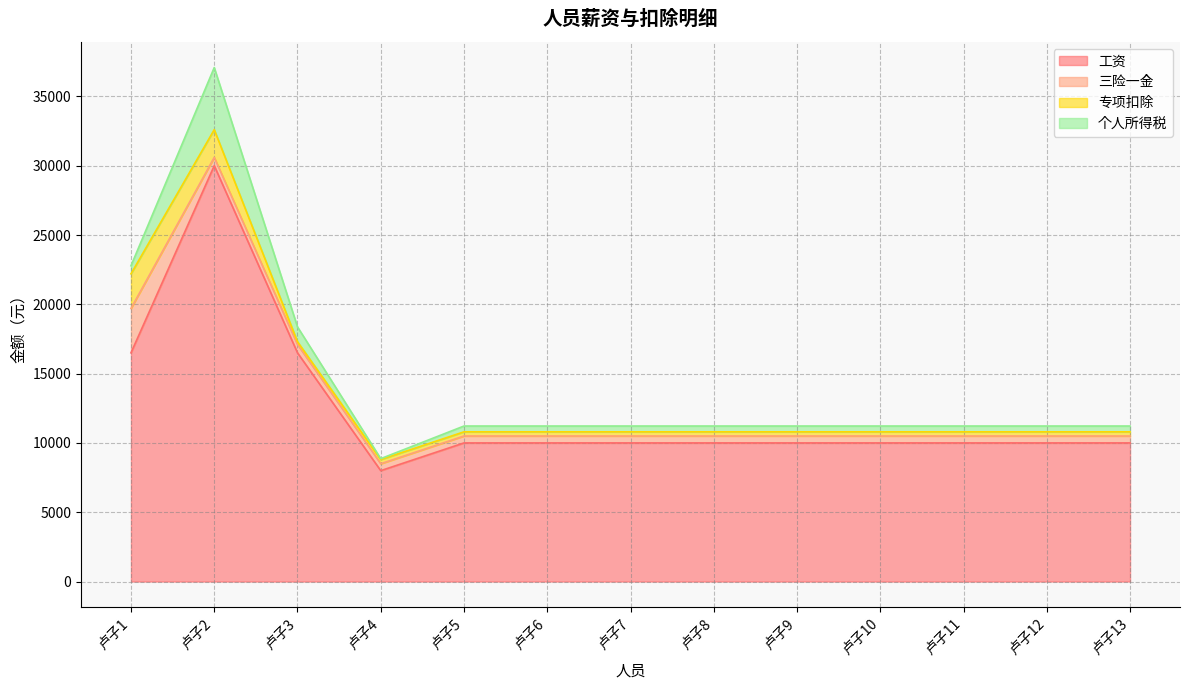

At 卢子5, list the series in order from smallest to largest.

专项扣除, 个人所得税, 三险一金, 工资